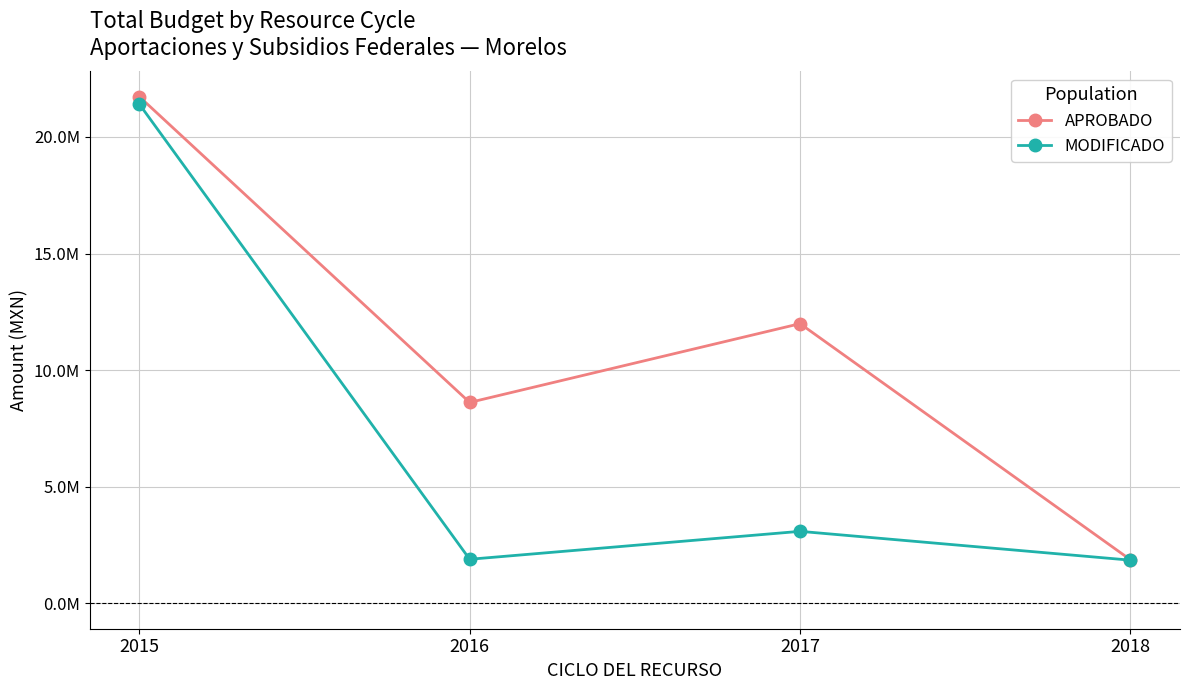

Which category has the highest value in the APROBADO series?

2015